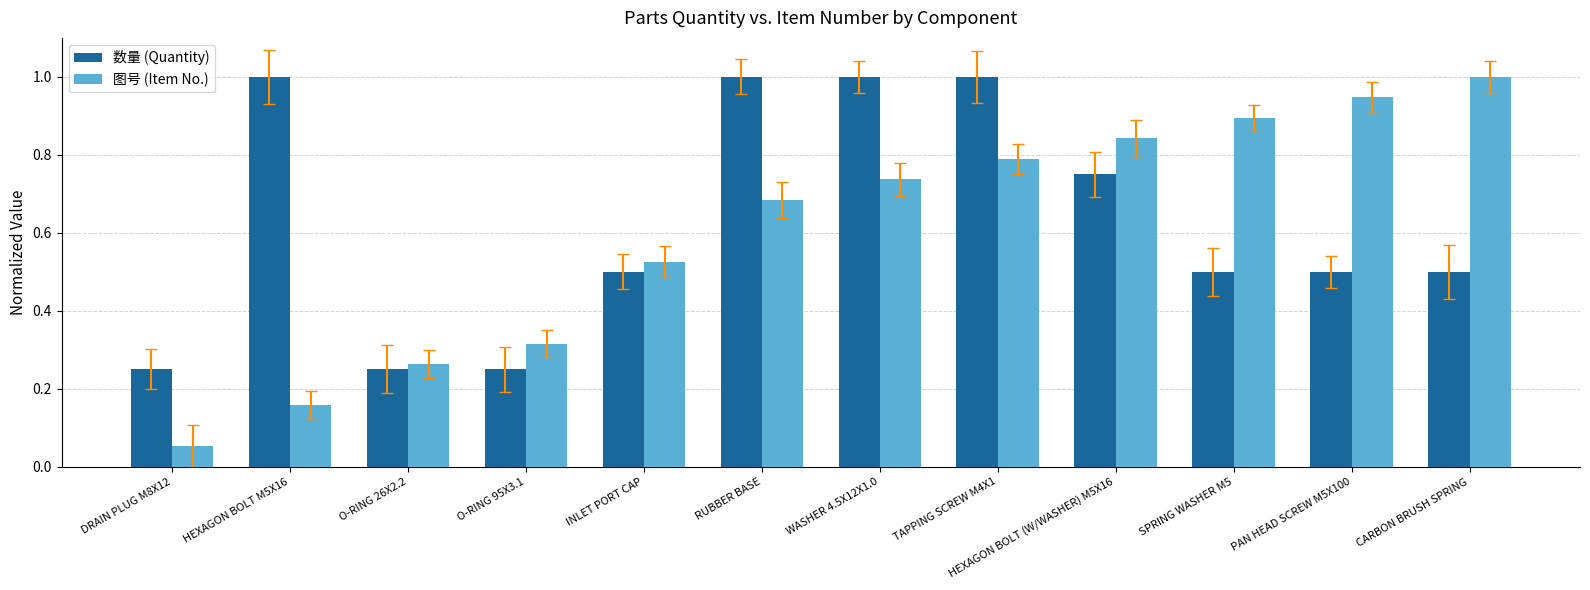

What is the maximum value shown in the chart?

1.0